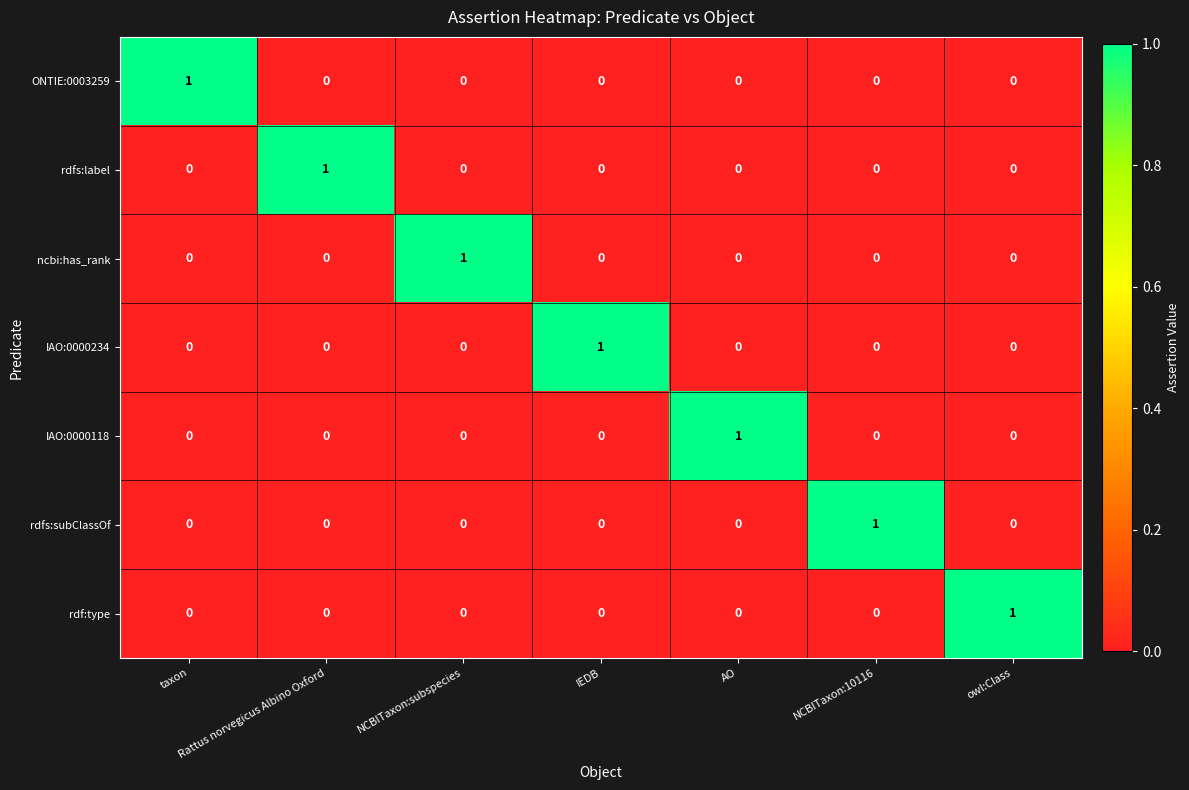

Is the value of rdf:type at owl:Class greater than the value of ONTIE:0003259 at IEDB?

Yes